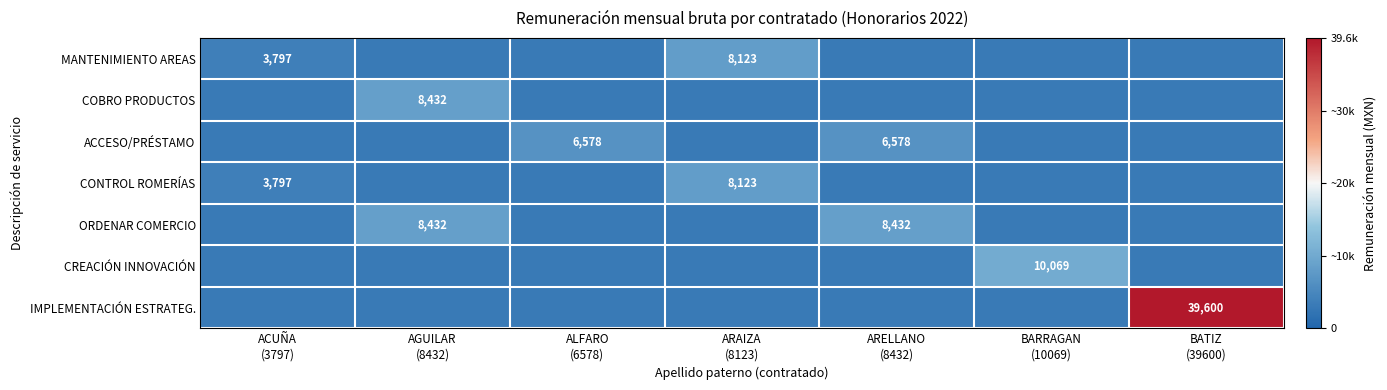

List the series in order of their peak value, lowest first.

ACCESO/PRÉSTAMO, MANTENIMIENTO AREAS, CONTROL ROMERÍAS, COBRO PRODUCTOS, ORDENAR COMERCIO, CREACIÓN INNOVACIÓN, IMPLEMENTACIÓN ESTRATEG.